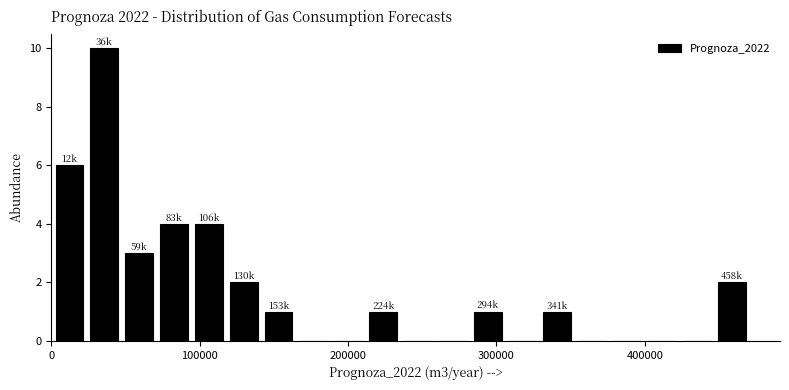

Read against the x-axis, roughly where is the centre of the tallest bar?

40000